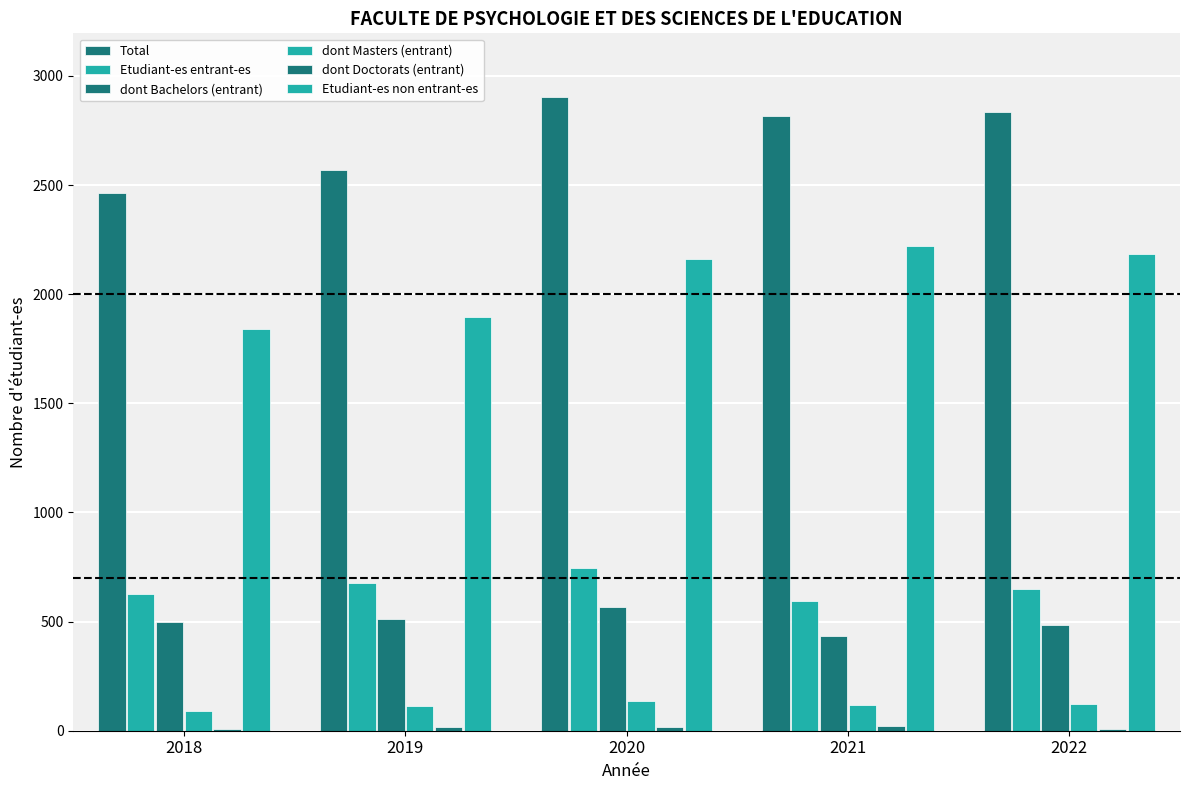

Are the bars horizontal?

No